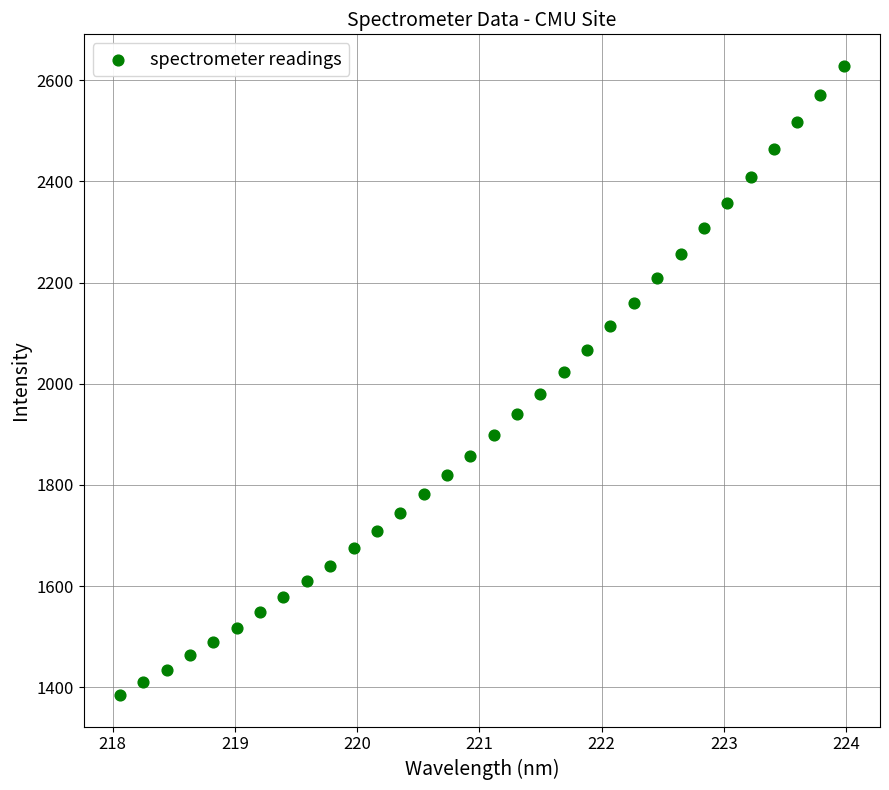

What is the range of Y values (max minus min)?

1243.4